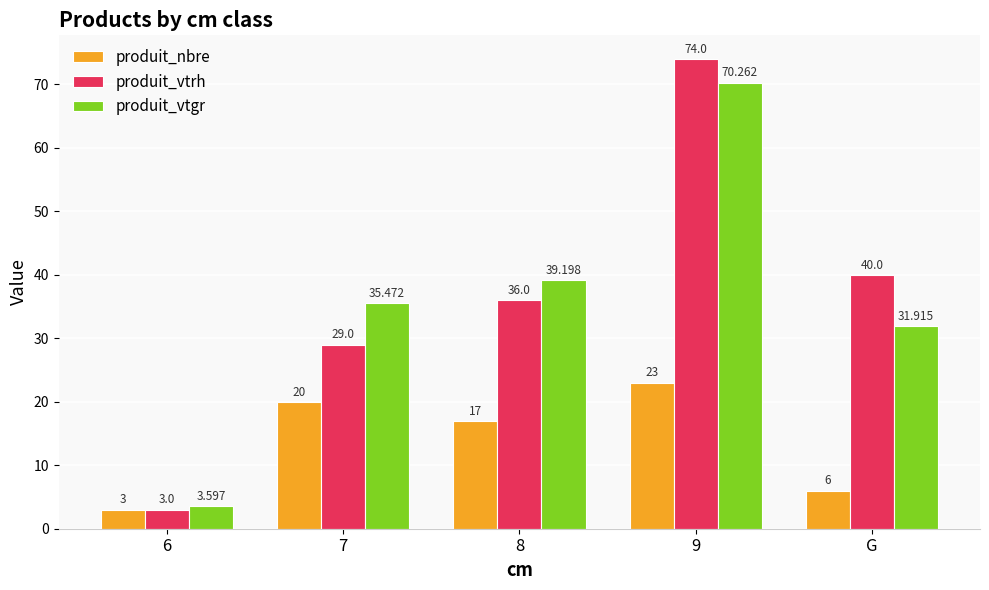

At how many categories does at least one series exceed 61?

1